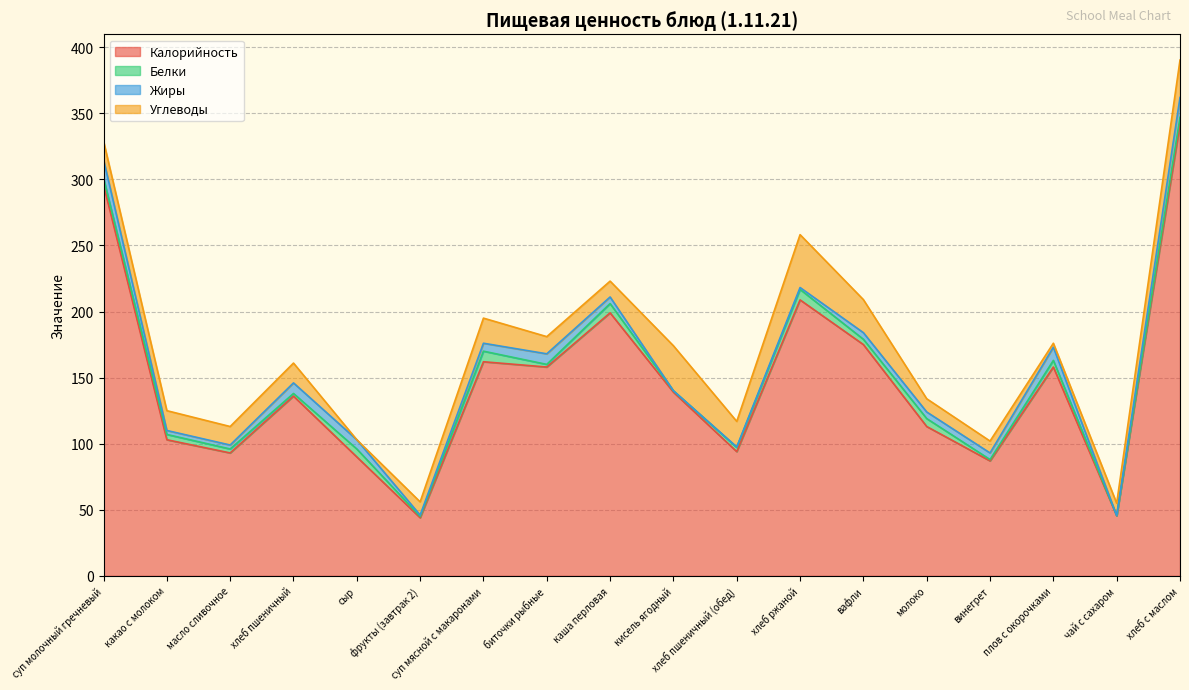

What is the label of the 12th point from the right?

суп мясной с макаронами